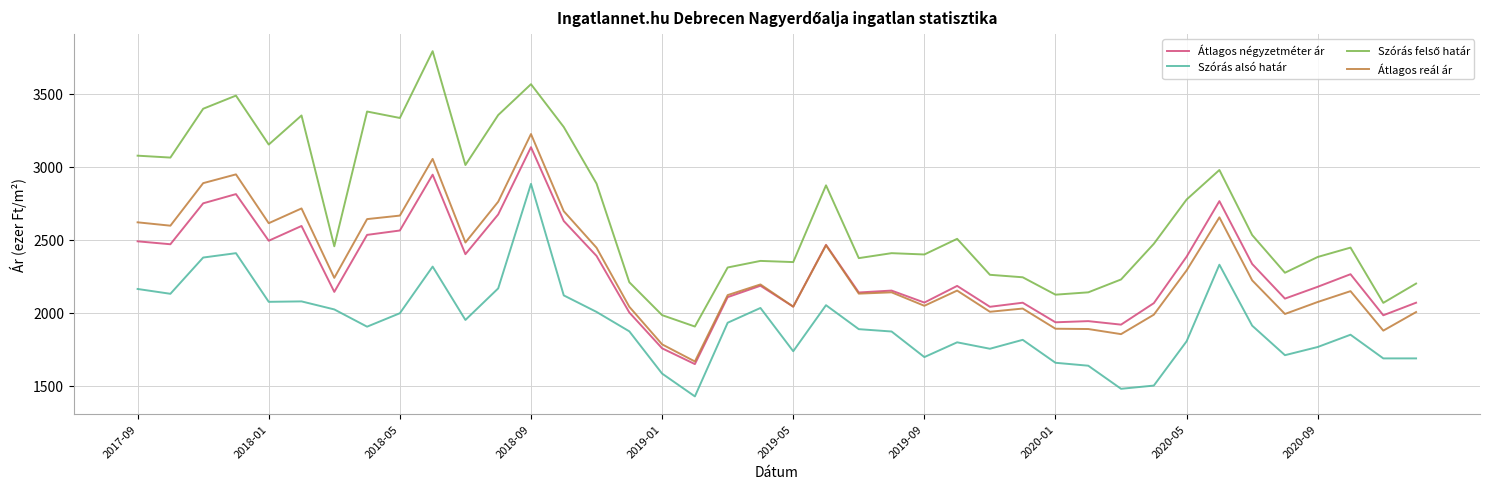

What is the smallest value displayed?

1428